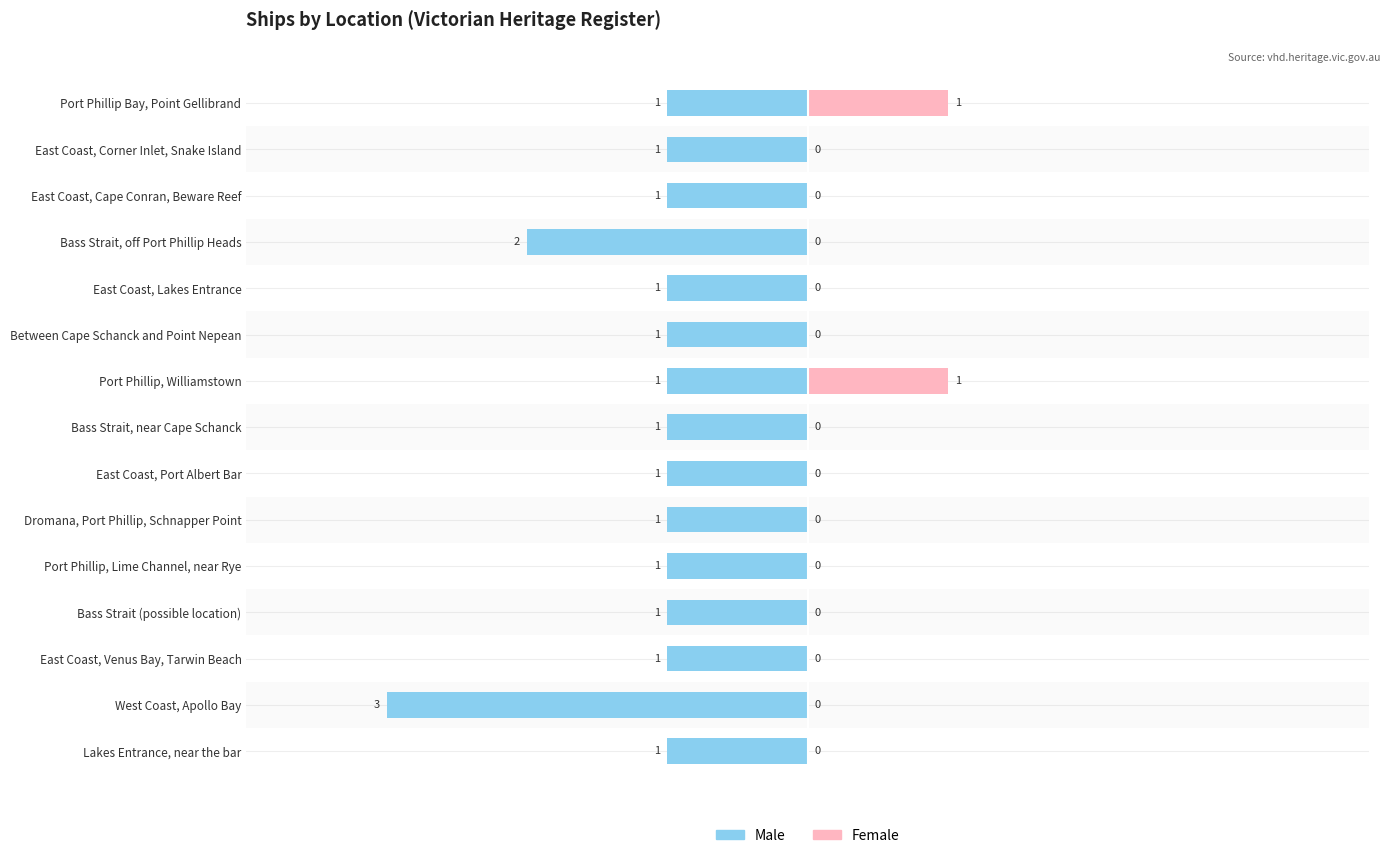

True or false: Female has a value of 0 at Bass Strait, near Cape Schanck.

False